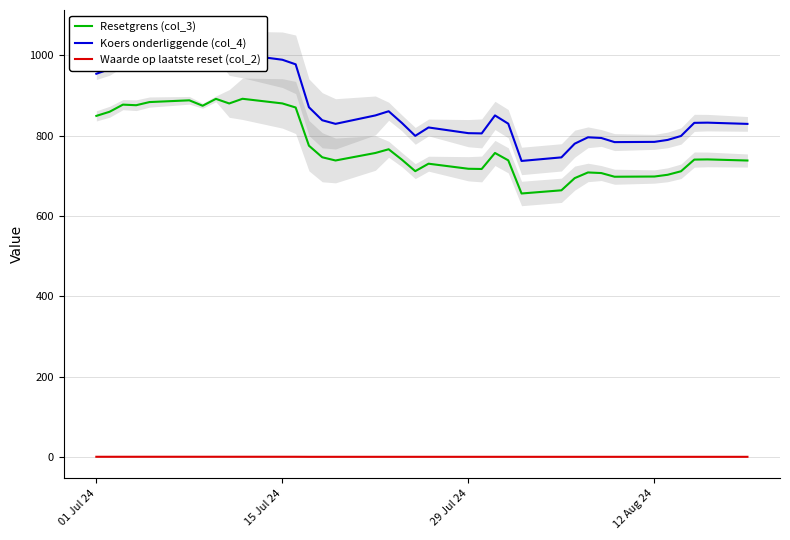

What is the difference between the maximum and second lowest values in the Resetgrens (col_3) series?

228.0